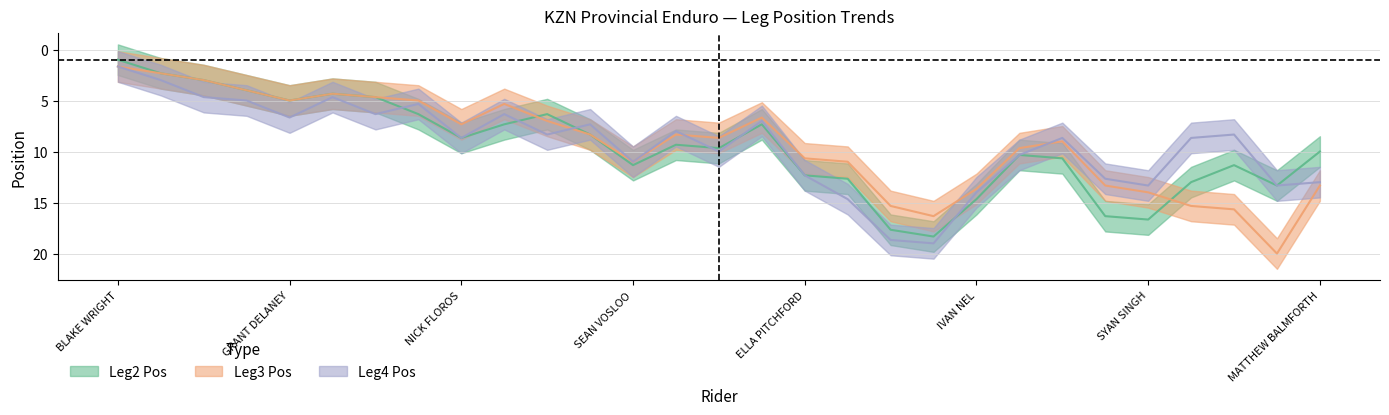

At how many categories does at least one series exceed 2?

26